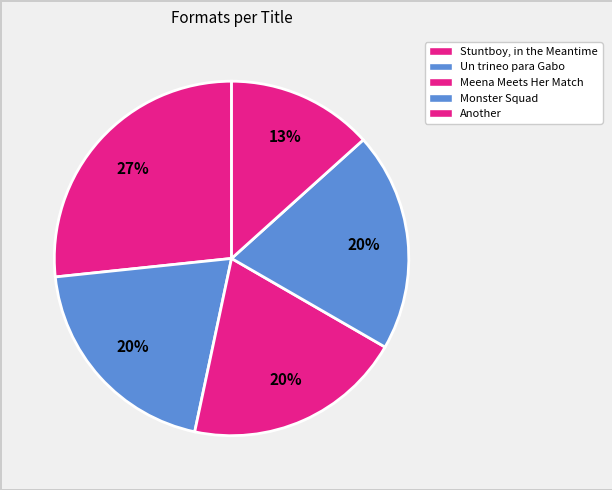

Do Another and Meena Meets Her Match together represent more than half of the pie?

No